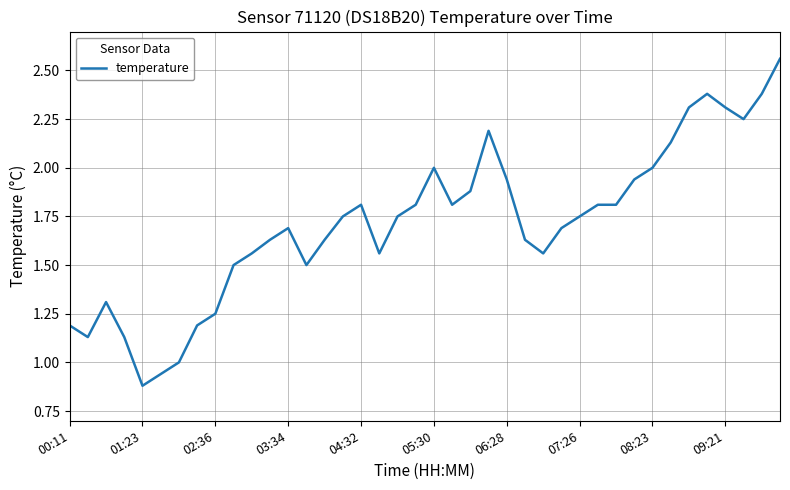

What is the difference between the maximum and minimum values?

1.7